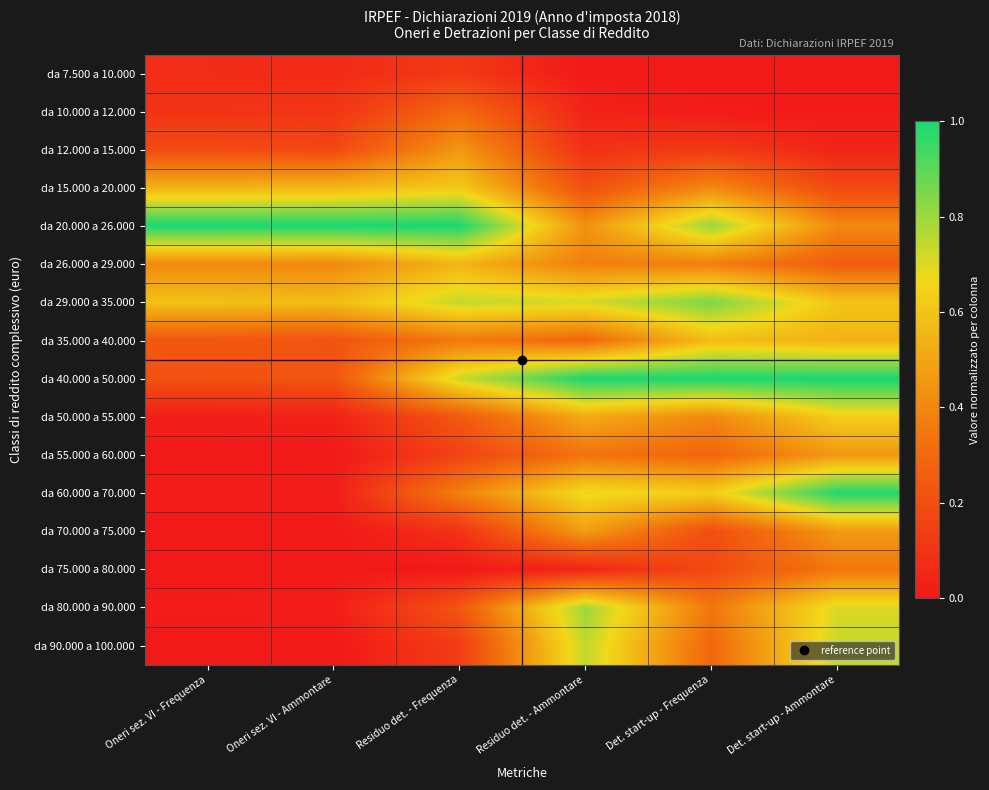

At how many categories does at least one series exceed 0?

6